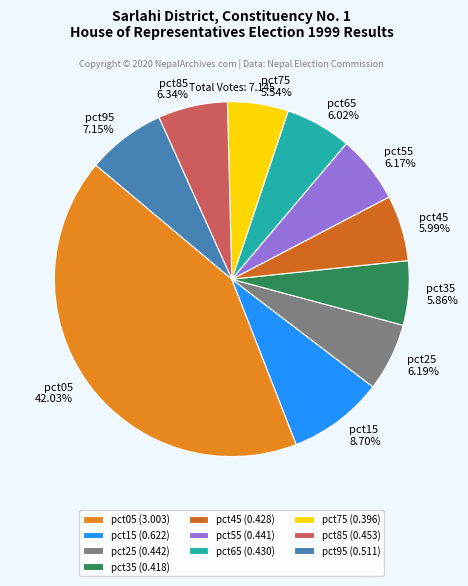

Which slice is the largest?

pct05